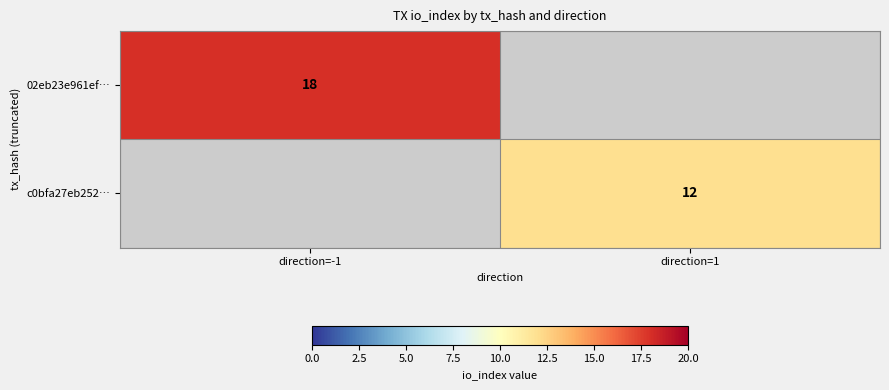

What is the minimum value shown in the chart?

12.0